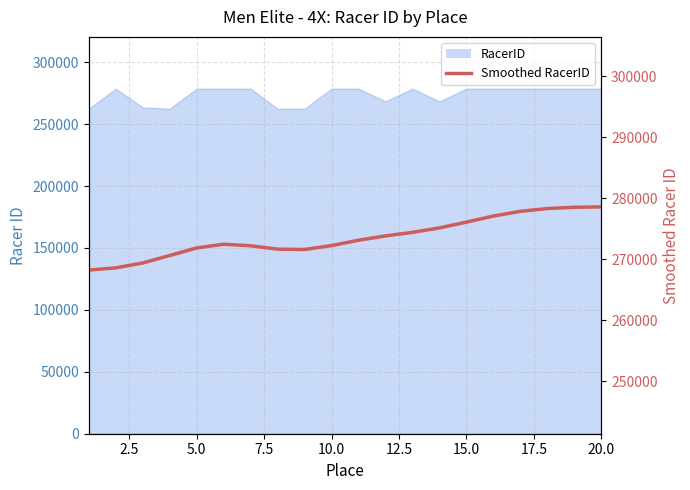

How many lines are shown in the chart?

1